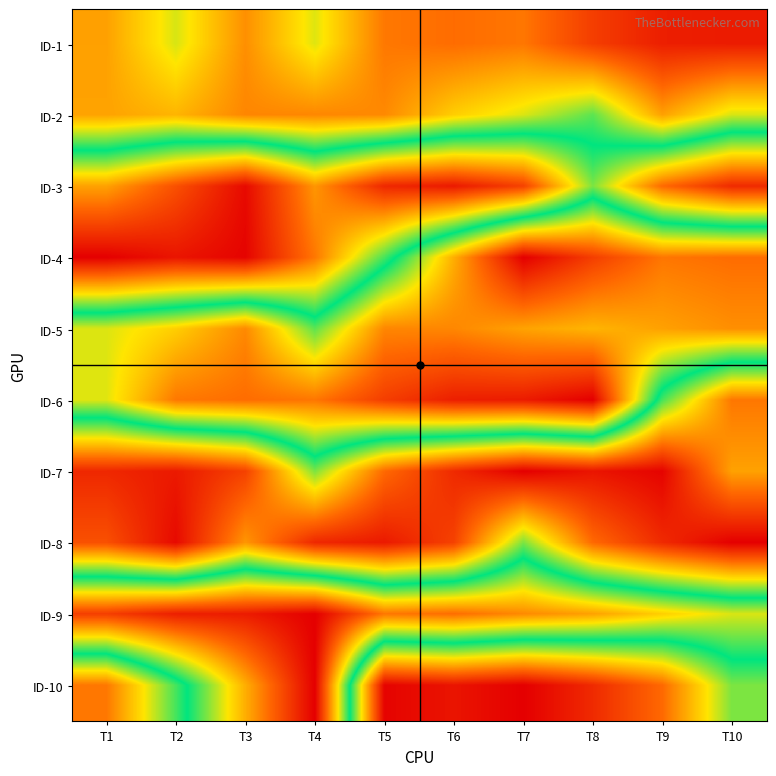

Reading left to right, what are all the values shown in this chart?

ID-1: T1=619.8	T2=873.7	T3=569.3	T4=861.8	T5=503.9	T6=469.5	T7=498.6	T8=308.5	T9=196.3	T10=183.9
ID-2: T1=625.6	T2=677.3	T3=544.2	T4=546.1	T5=553.0	T6=750.1	T7=867.7	T8=1049.5	T9=619.8	T10=873.7
ID-3: T1=1740.8	T2=1989.8	T3=2242.4	T4=1773.4	T5=2134.6	T6=2185.4	T7=2041.0	T8=1358.3	T9=1903.0	T10=2125.9
ID-4: T1=2279.5	T2=2202.8	T3=2264.3	T4=1862.9	T5=1281.8	T6=658.6	T7=83.9	T8=308.5	T9=498.6	T10=469.5
ID-5: T1=867.7	T2=750.1	T3=553.0	T4=1049.5	T5=544.2	T6=546.1	T7=625.6	T8=677.3	T9=619.8	T10=569.3
ID-6: T1=861.8	T2=503.9	T3=469.5	T4=498.6	T5=308.5	T6=196.3	T7=183.9	T8=83.9	T9=1281.8	T10=1862.9
ID-7: T1=2134.6	T2=2185.4	T3=2041.0	T4=1358.3	T5=1903.0	T6=2125.9	T7=2279.5	T8=2202.8	T9=2264.3	T10=1740.8
ID-8: T1=1989.8	T2=2242.4	T3=1773.4	T4=2134.6	T5=2185.4	T6=2041.0	T7=1358.3	T8=1903.0	T9=2125.9	T10=2279.5
ID-9: T1=308.5	T2=196.3	T3=183.9	T4=83.9	T5=498.6	T6=469.5	T7=553.0	T8=619.8	T9=750.1	T10=867.7
ID-10: T1=1862.9	T2=1281.8	T3=658.6	T4=83.9	T5=2264.3	T6=2202.8	T7=2279.5	T8=2125.9	T9=1903.0	T10=1358.3